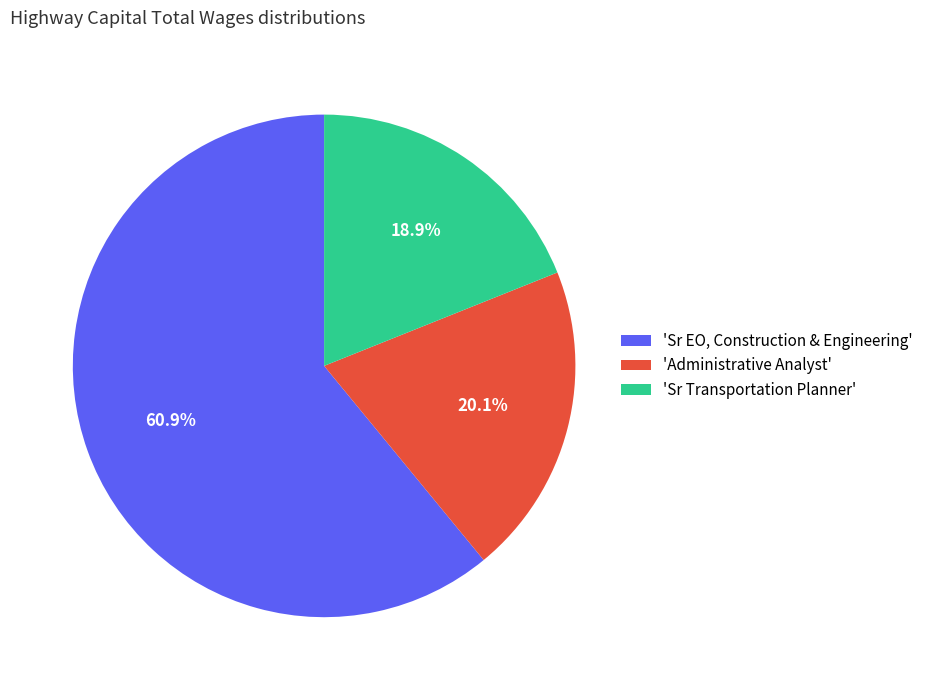

Rank the categories by value from lowest to highest.

'Sr Transportation Planner', 'Administrative Analyst', 'Sr EO, Construction & Engineering'